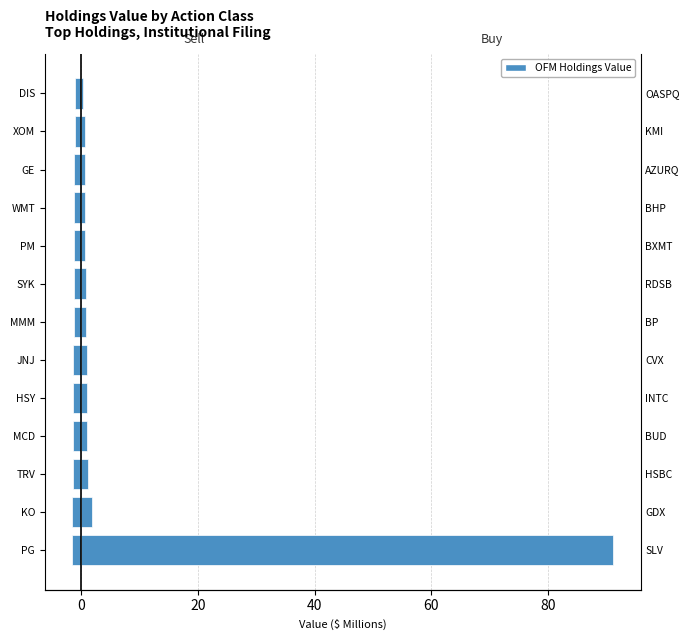

What value does the Sell series have at TRV?

-1.4